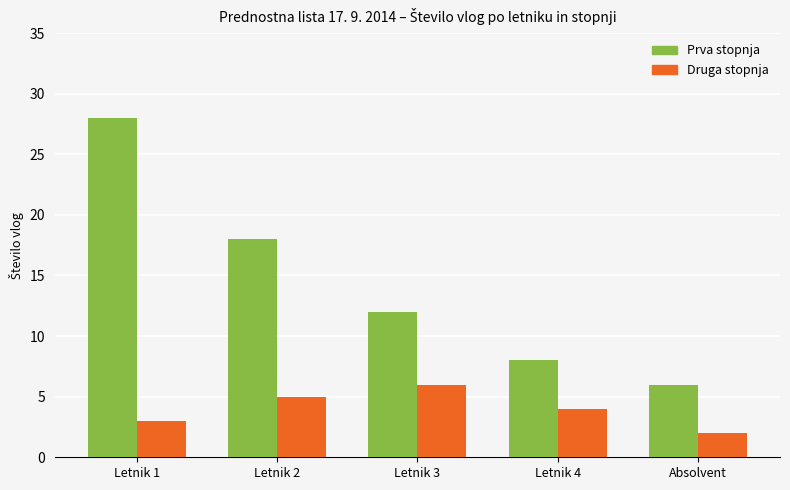

What are all the series names shown in the legend?

Prva stopnja, Druga stopnja